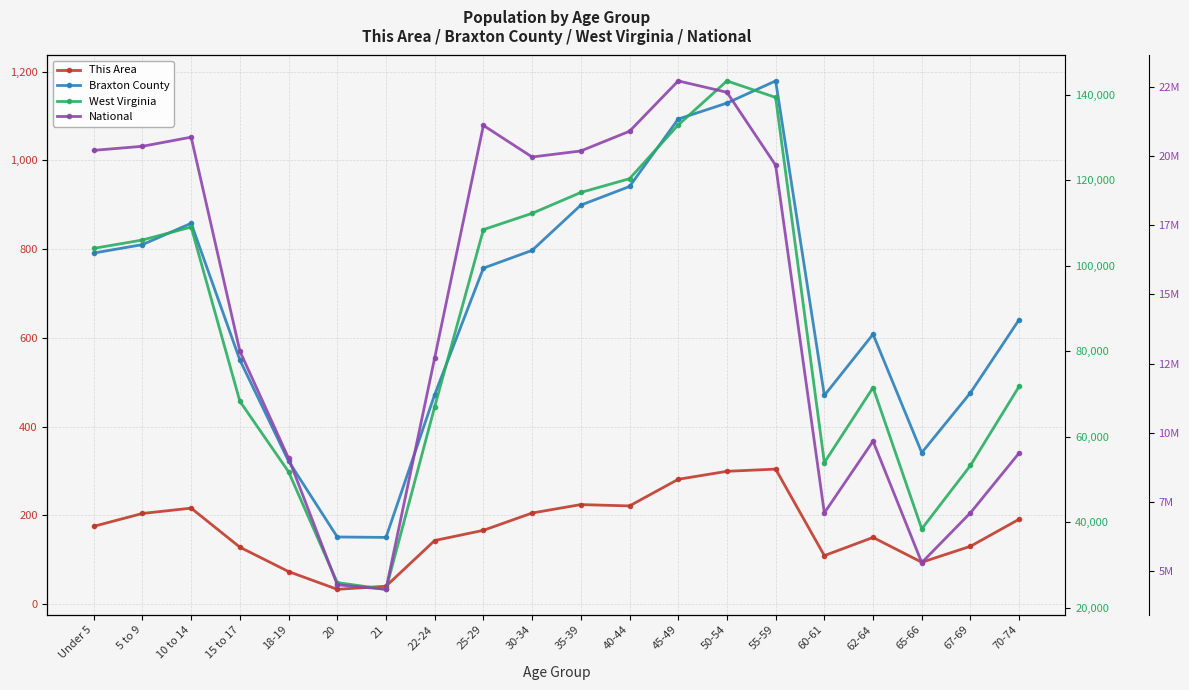

Reading left to right, extract all data points from this chart.

This Area: 175	204	216	128	73	33	40	143	166	205	224	221	281	299	304	109	150	94	130	191
Braxton County: 791	810	858	550	322	151	150	472	757	797	899	941	1093	1129	1179	470	608	341	476	641
West Virginia: 104060	106016	109045	68297	51795	25873	24305	67026	108444	112254	117136	120358	132924	143232	139368	53956	71501	38447	53281	71792
National: 20201362	20348657	20677194	12954254	9086089	4519129	4354294	12712576	21101849	19962099	20179642	20890964	22708591	22298125	19664805	7113727	9704197	5319902	7115361	9278166